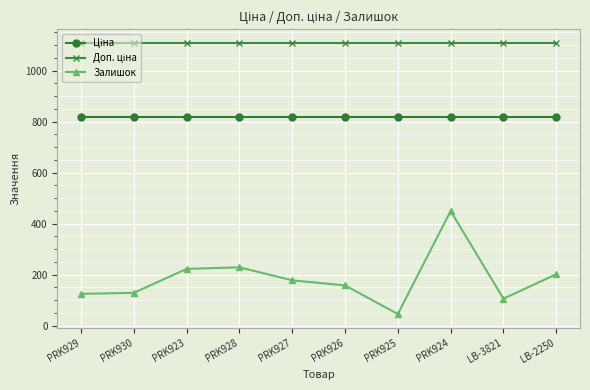

What is the value of the Залишок point at the 3rd from the left?

223.0